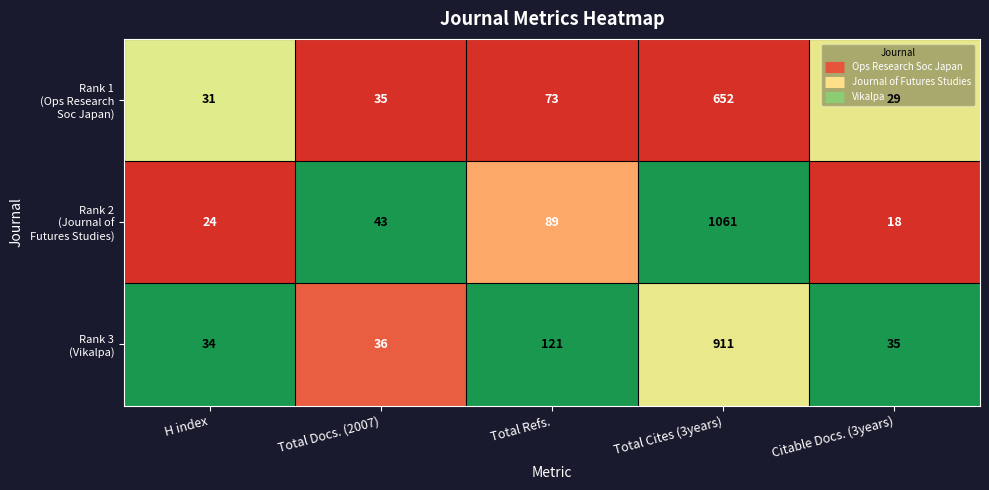

At which category is the sum across all series the highest?

Total Cites (3years)